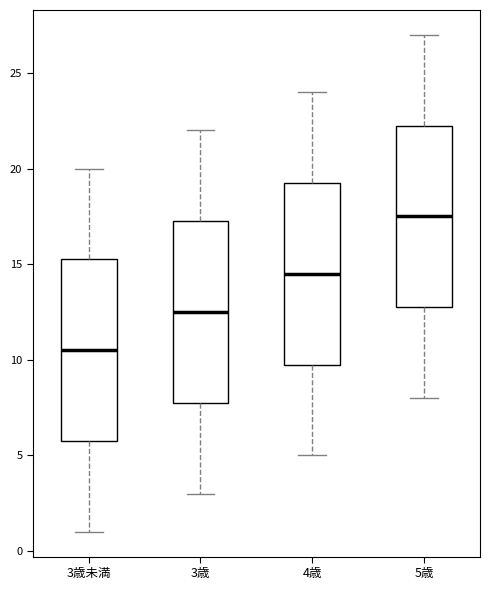

Reading left to right, read every box against the y-axis: the position of its median line, the range the box covers, and the ends of its whiskers. The values are not printed on the chart, so give them approximately, as read against the axis.

3歳未満: median 10.5, box 6.0 to 15.5, whiskers 1.0 to 20.0
3歳: median 12.5, box 8.0 to 17.5, whiskers 3.0 to 22.0
4歳: median 14.5, box 10.0 to 19.5, whiskers 5.0 to 24.0
5歳: median 17.5, box 13.0 to 22.5, whiskers 8.0 to 27.0